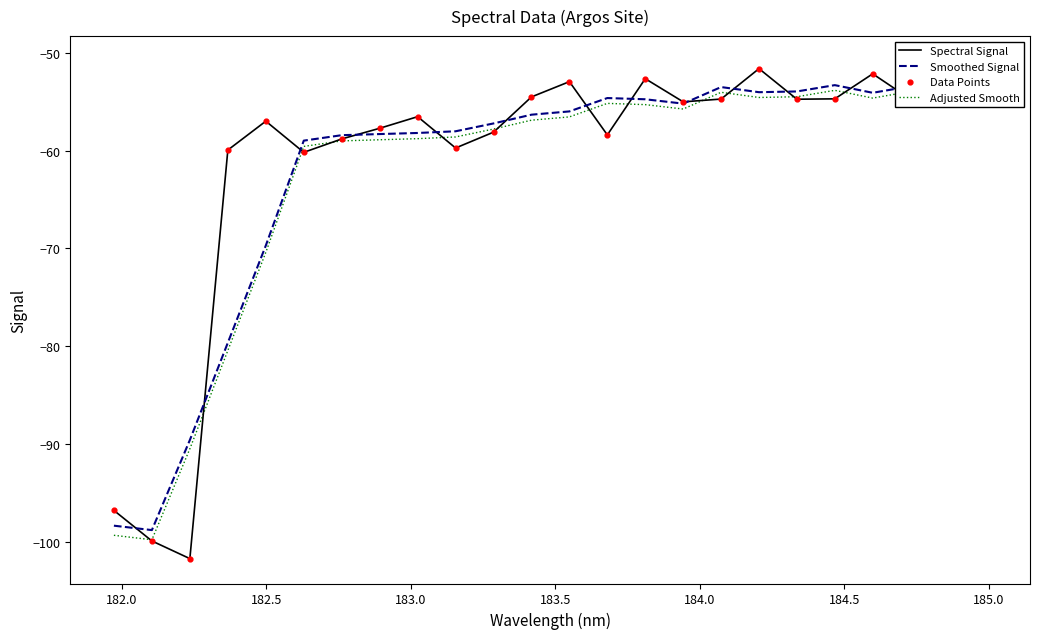

What are all the series names shown in the legend?

Spectral Signal, Smoothed Signal, Adjusted Smooth, Data Points